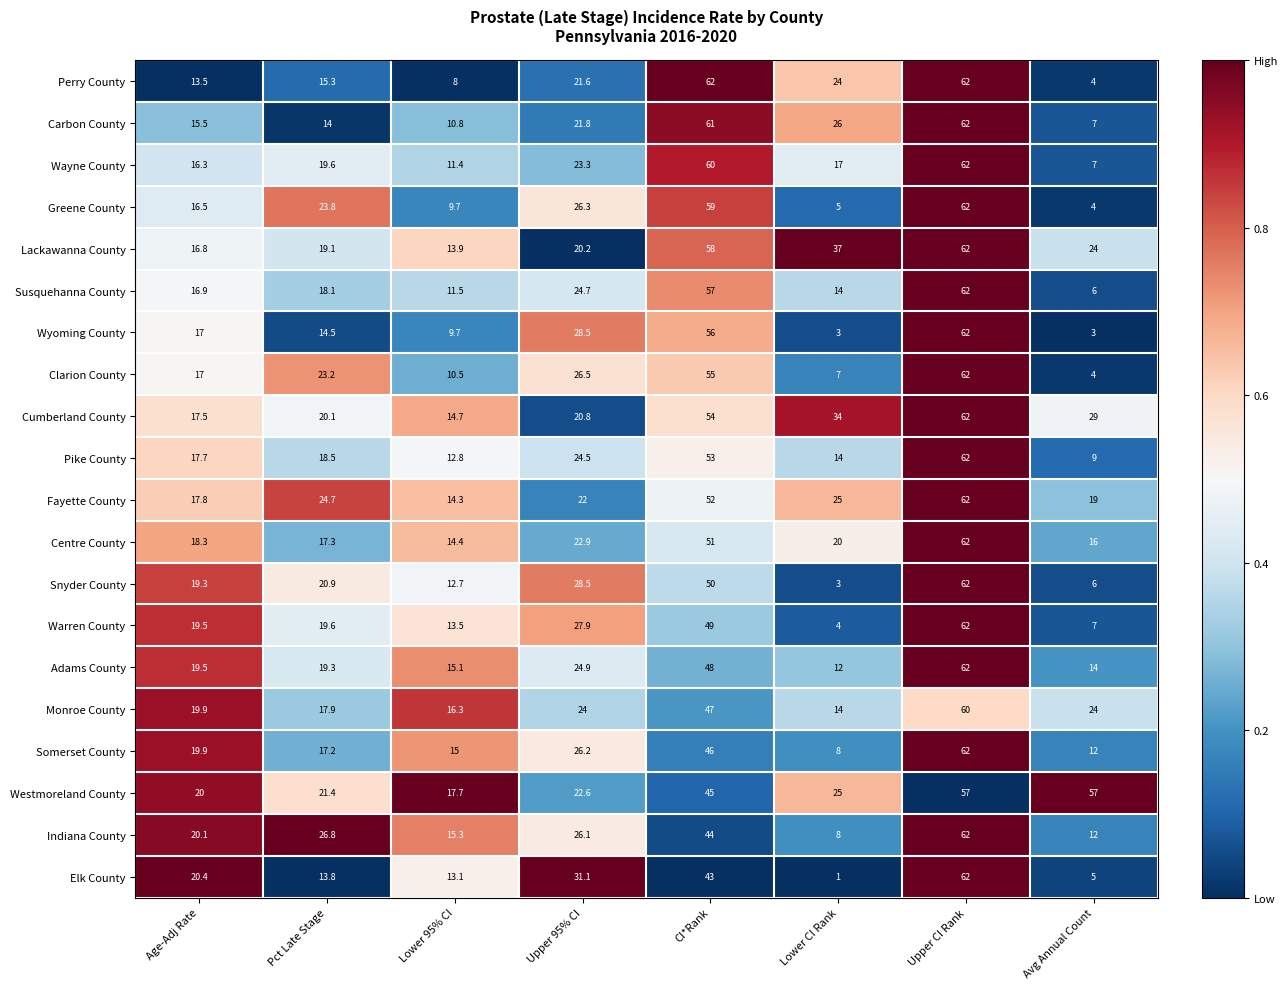

What is the greatest value displayed?

62.0